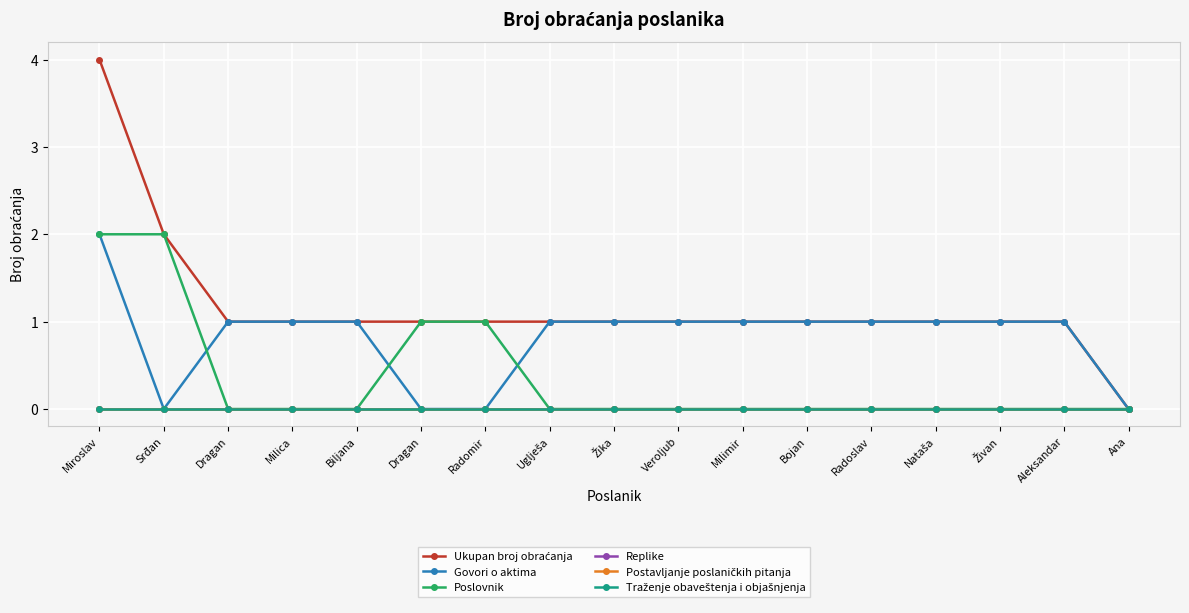

The value of Traženje obaveštenja i objašnjenja at Srđan is 0. True or false?

True